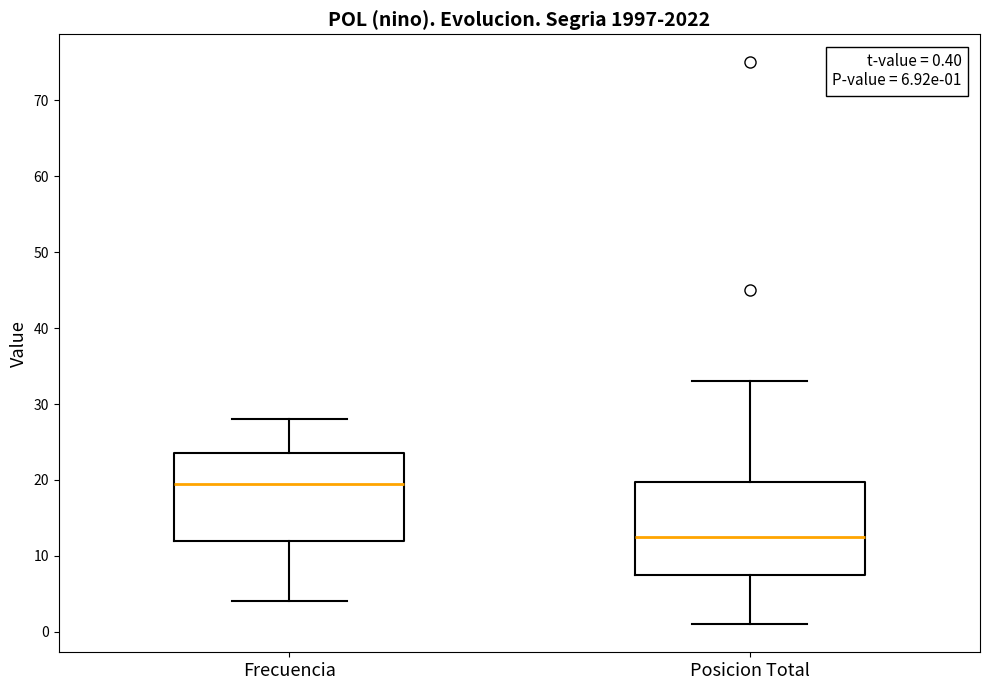

Which box's median line is the highest?

Frecuencia